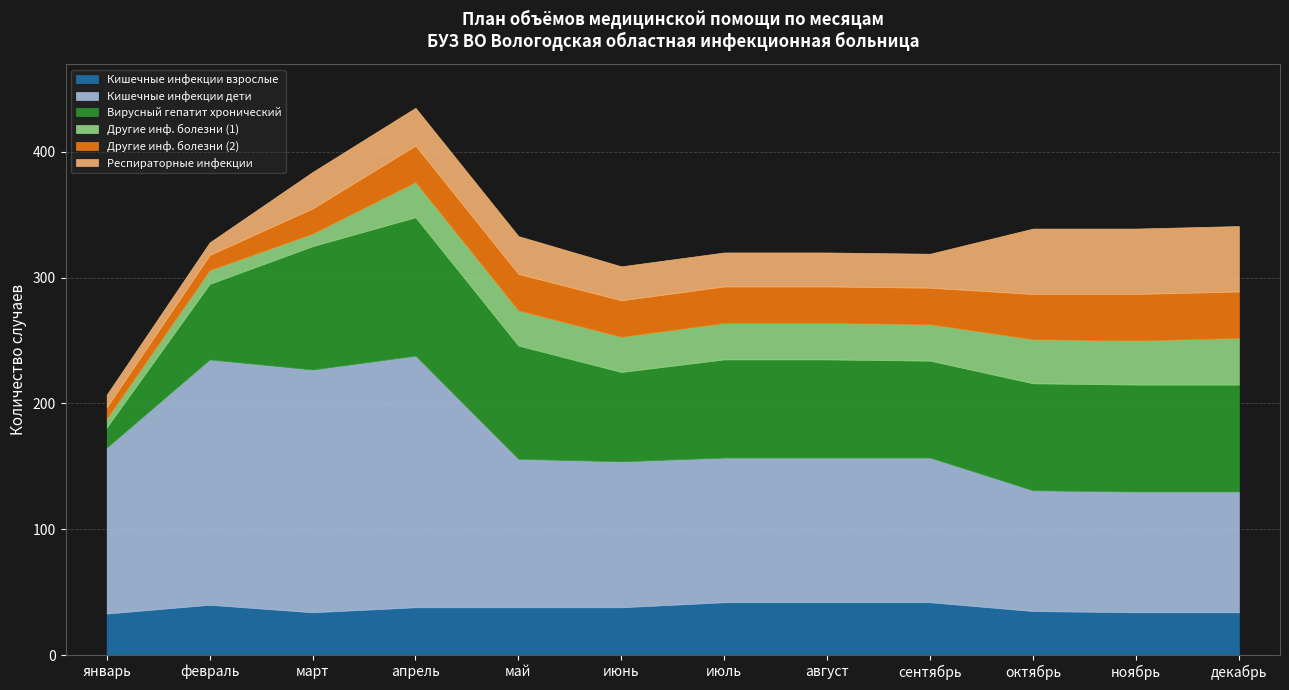

True or false: Респираторные инфекции and Кишечные инфекции взрослые intersect in this chart.

True